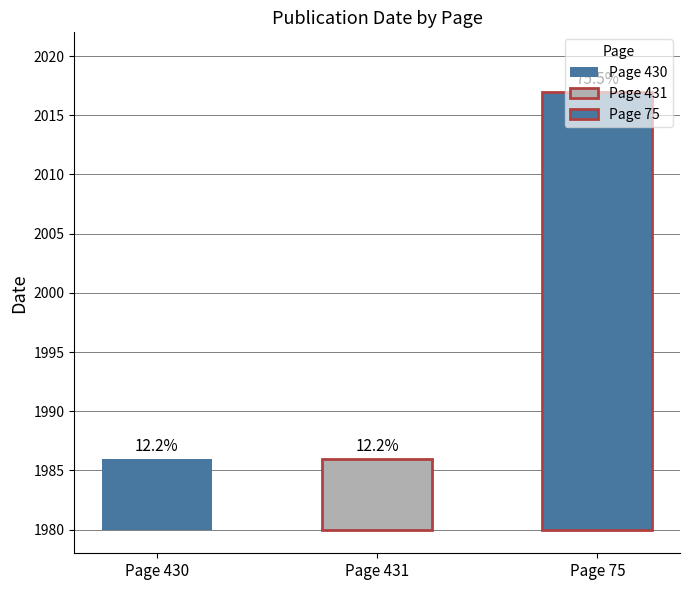

Where is the data nearest to the value 2001?

Page 430